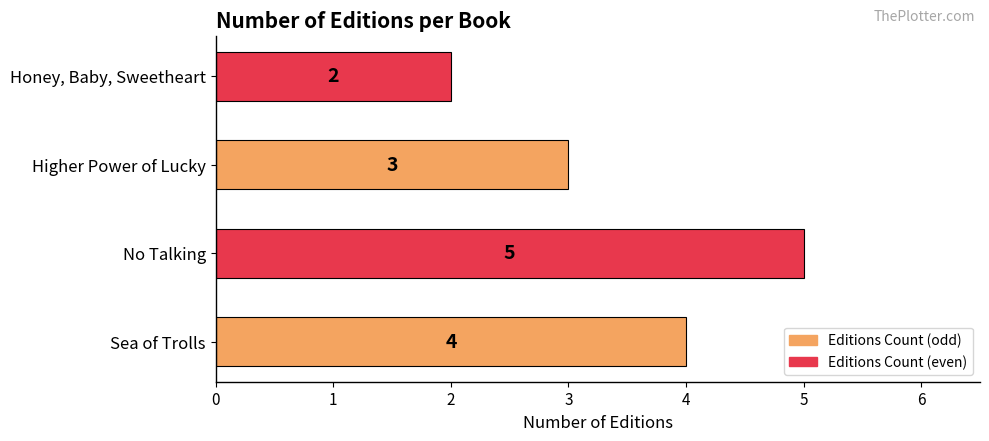

Between Higher Power of Lucky and Honey, Baby, Sweetheart, which is larger?

Higher Power of Lucky